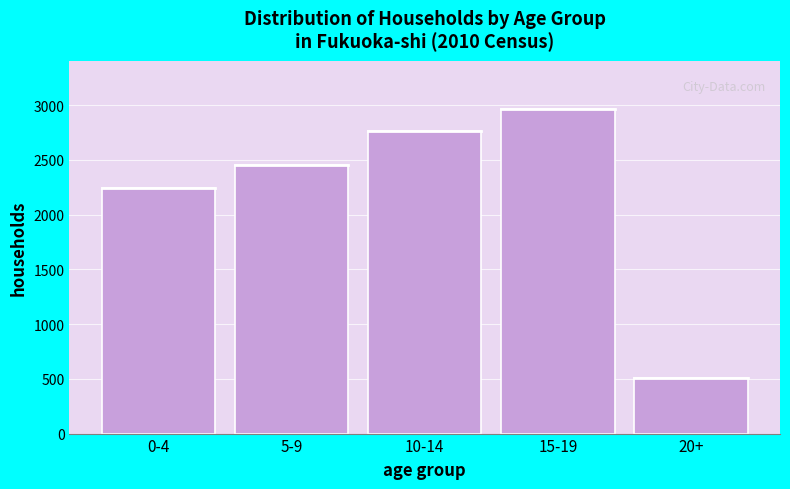

Reading right to left, list all the values displayed in this chart.

20+=512	15-19=2961	10-14=2760	5-9=2456	0-4=2245